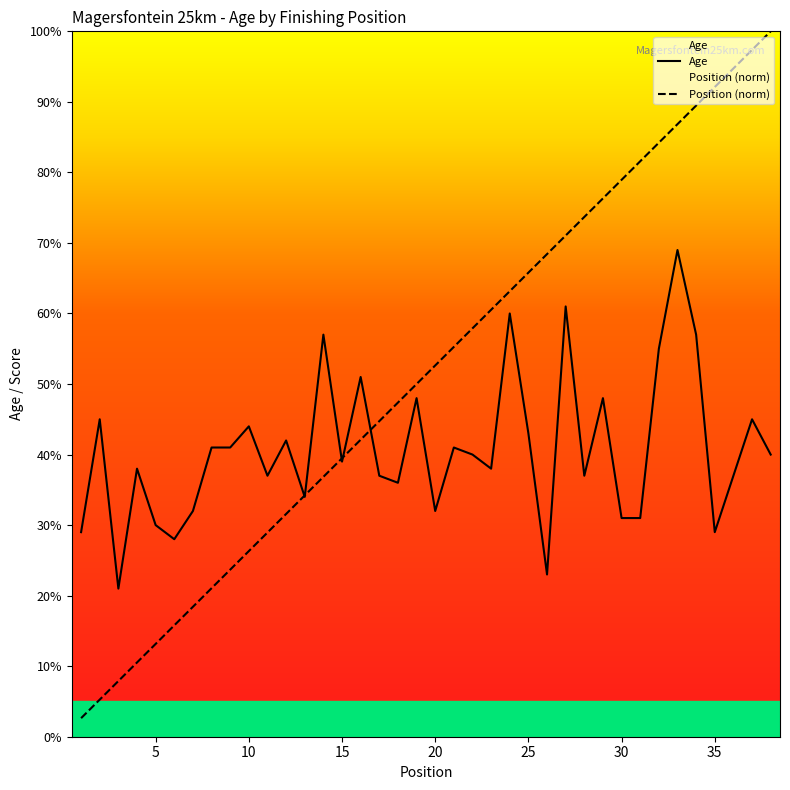

List the series in order of their overall mean, lowest first.

Age, Position (norm)